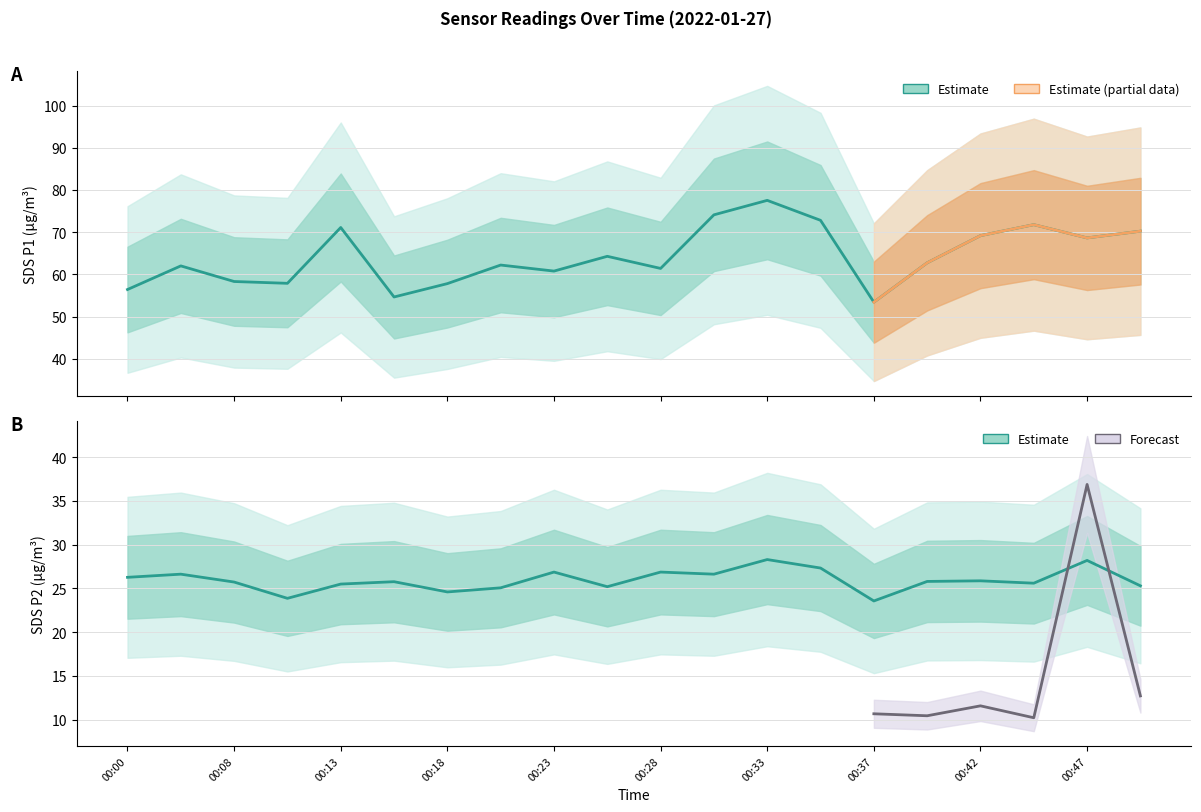

At which label does SDS_P1 reach its peak?

00:33